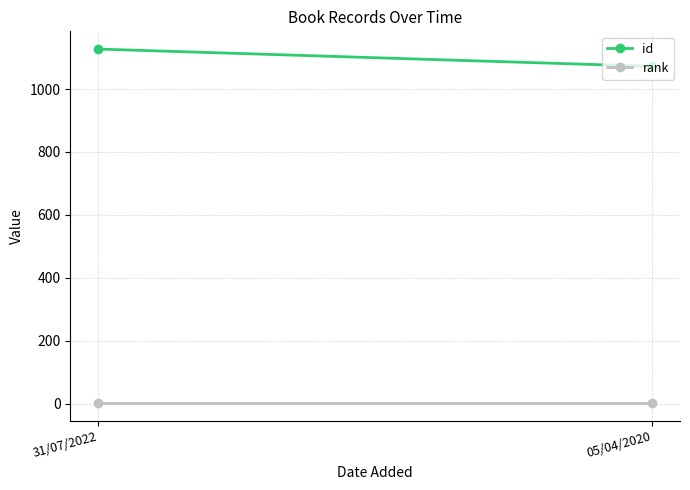

What is the spread (max minus min) of values at 05/04/2020?

1071